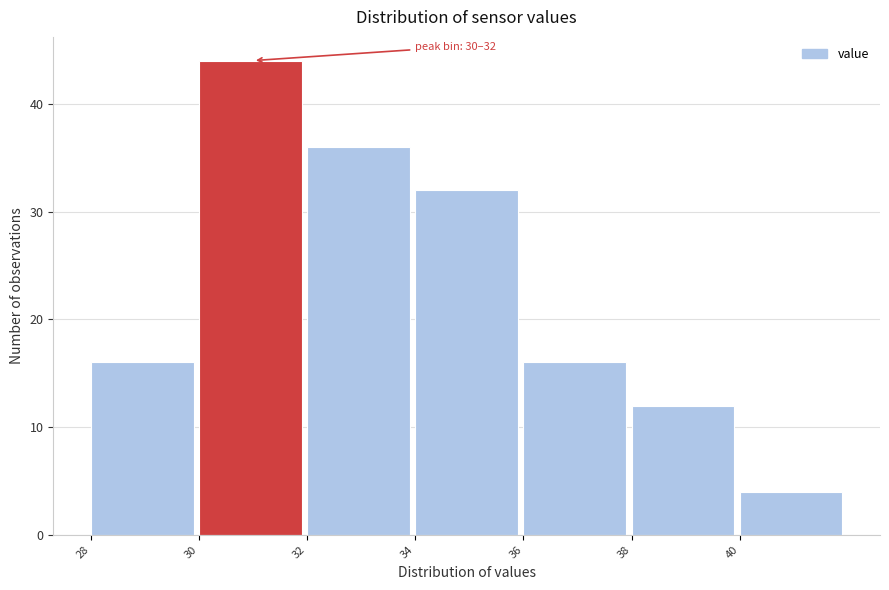

Which range on the x-axis has the tallest bar?

30 to 32